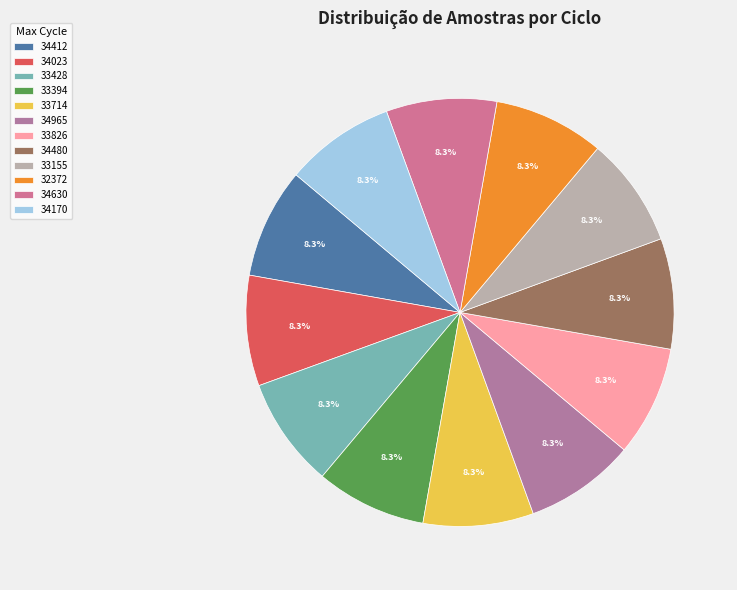

To the nearest percent, what is the average slice percentage?

8%